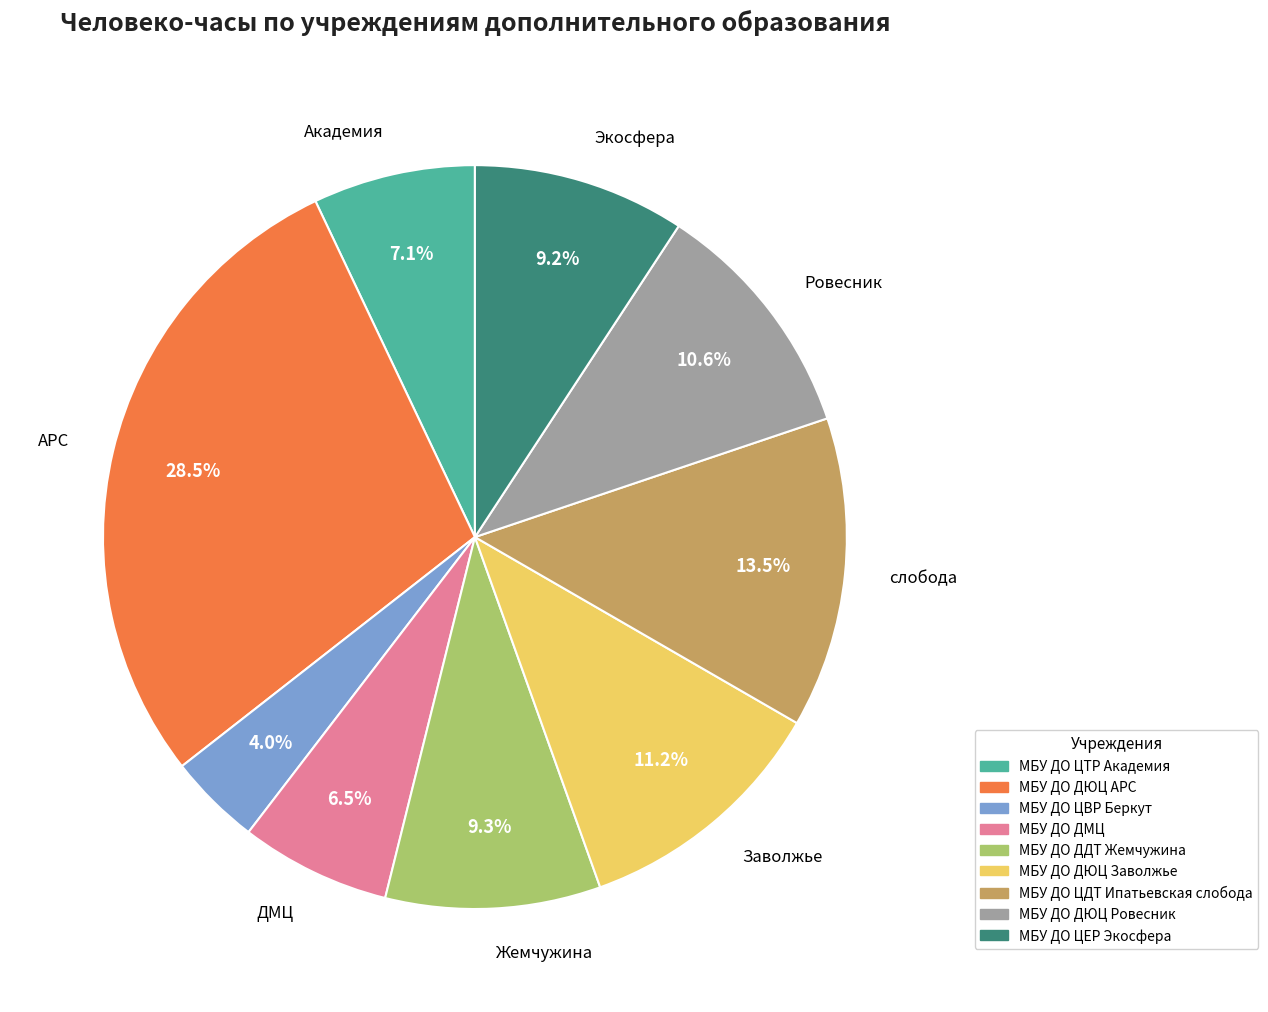

To the nearest percent, what portion does МБУ ДО ДДТ Жемчужина represent?

9%